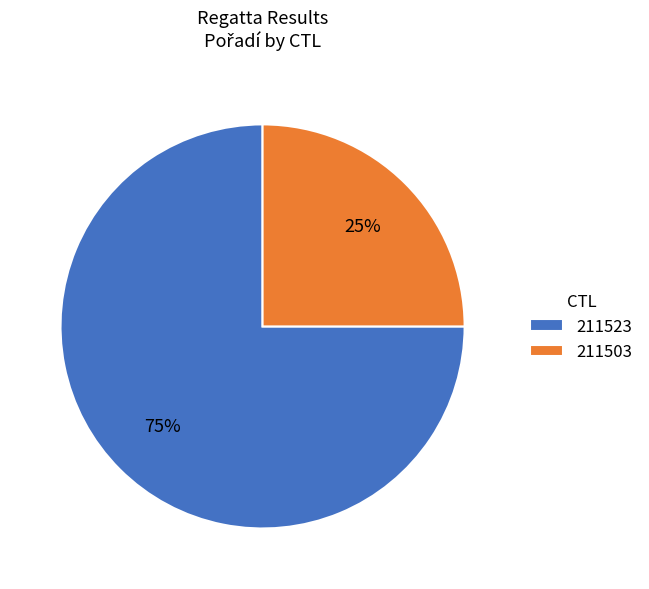

What is the ratio of the value at 211503 to the value at 211523?

0.3